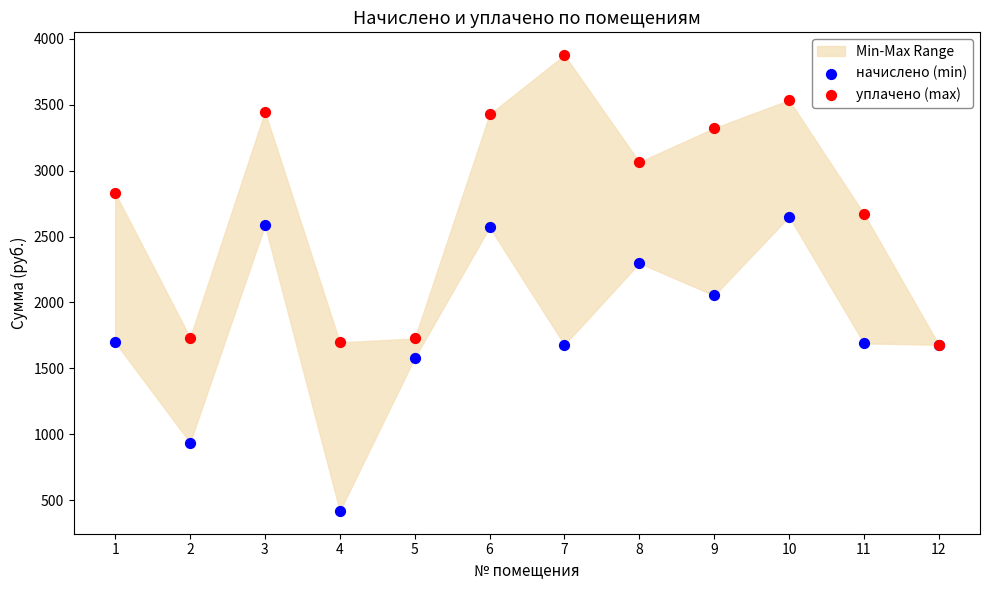

Which series reaches the maximum Y coordinate?

уплачено (max)